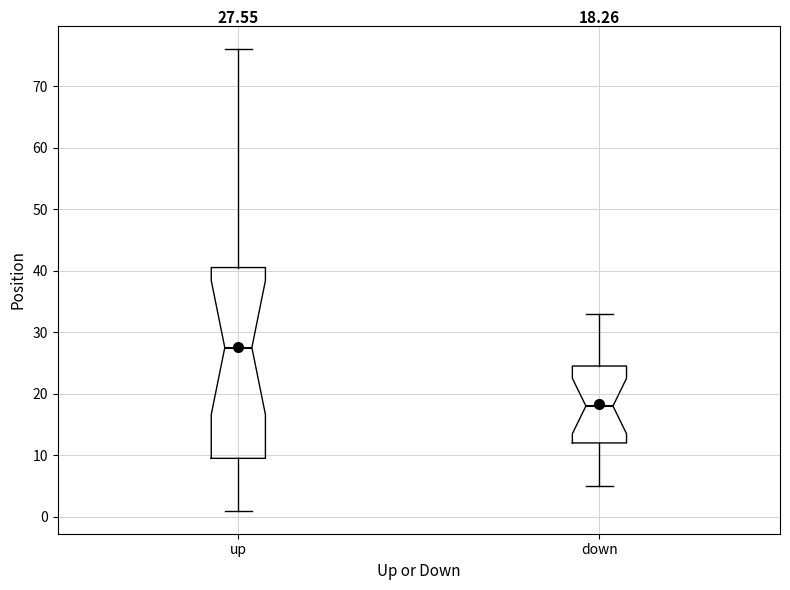

Which box has the lowest median line?

down